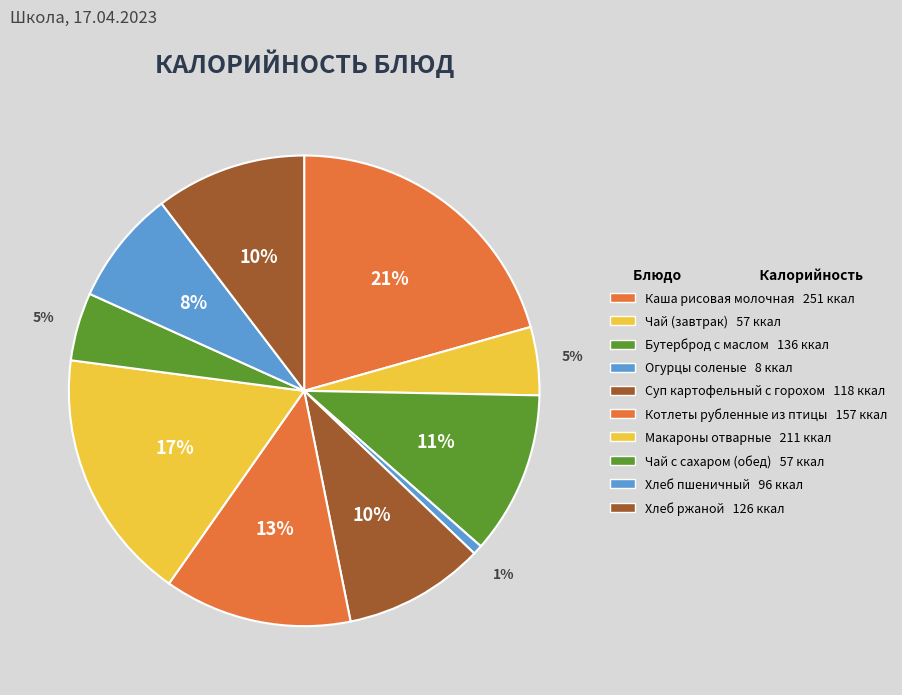

Which category has the biggest portion of the pie?

Каша рисовая молочная